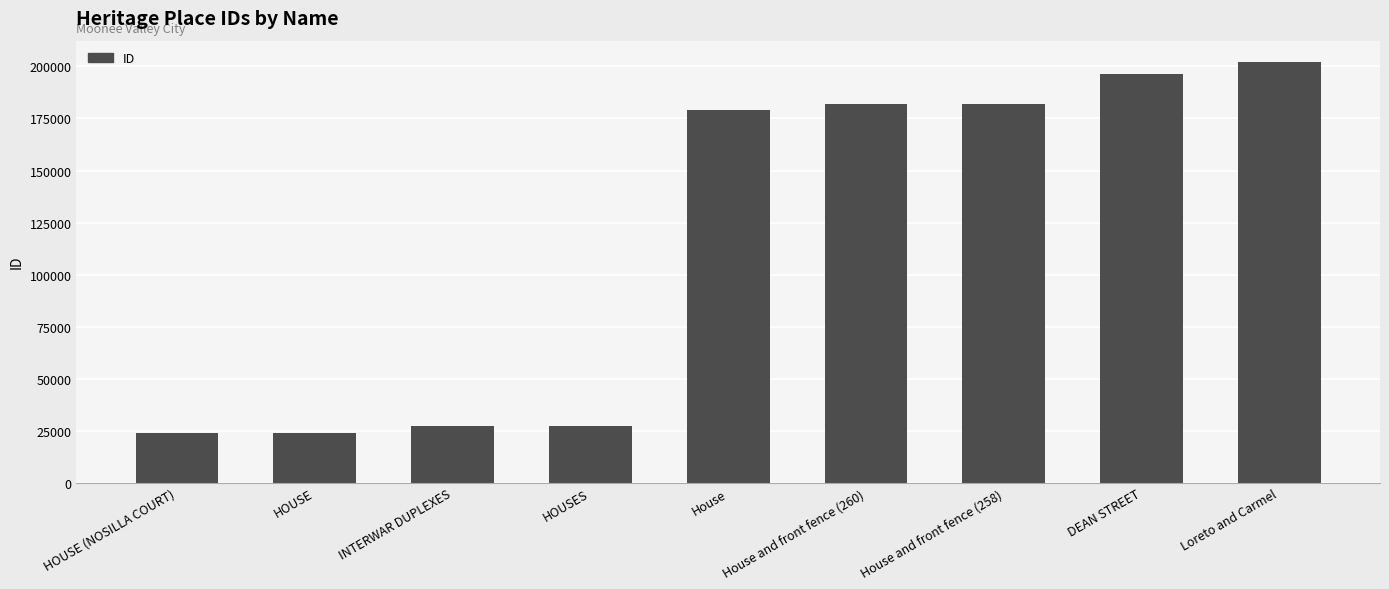

At which label is the value closest to 113144?

House